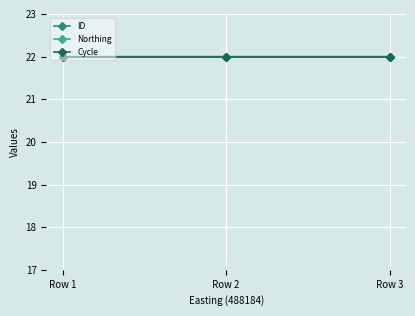

Which series changed the most between Row 1 and Row 2?

ID